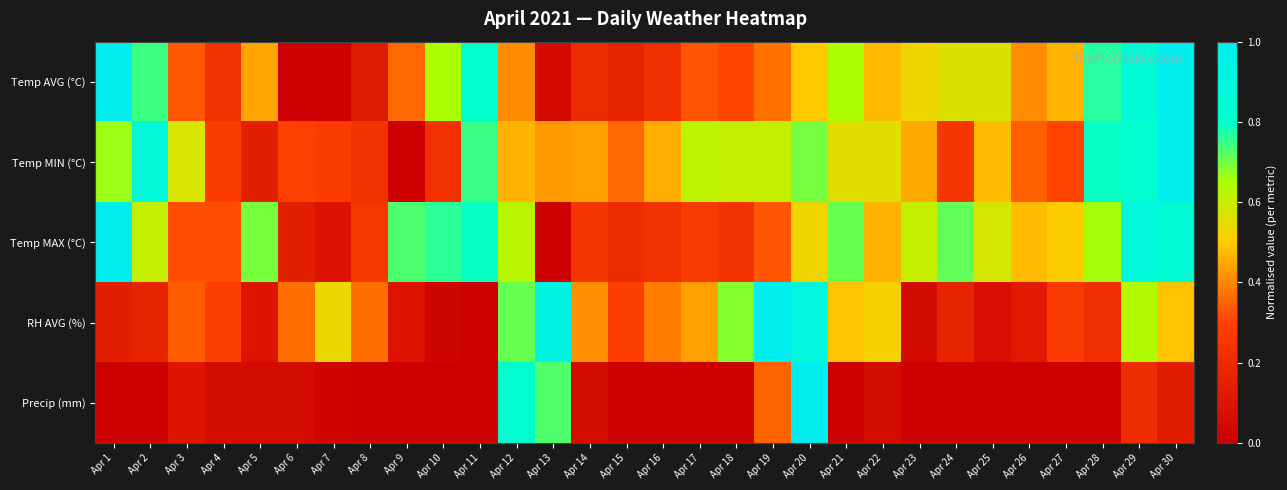

How many series are shown in this chart?

5